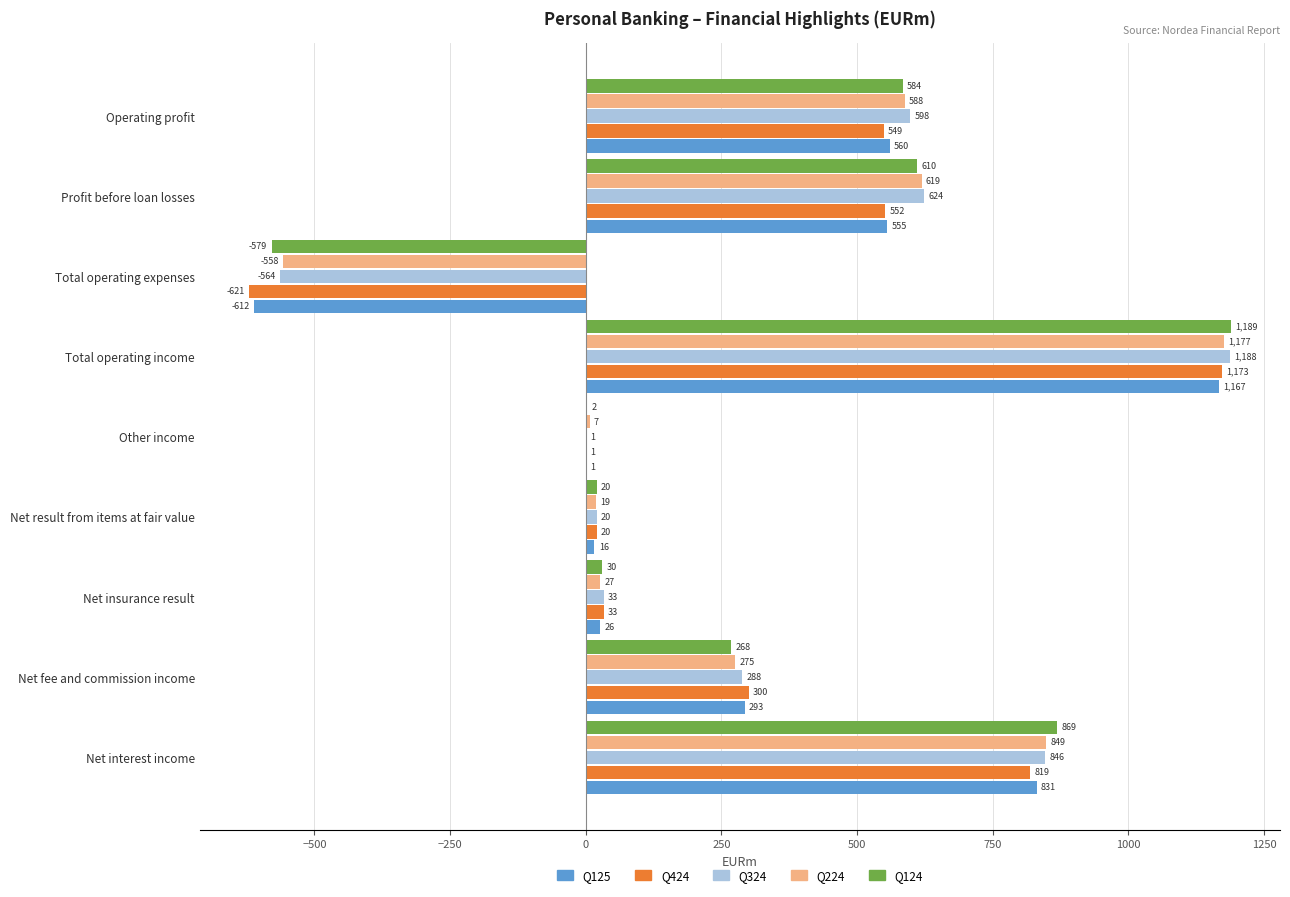

Which category has the highest value in the Q424 series?

Total operating income